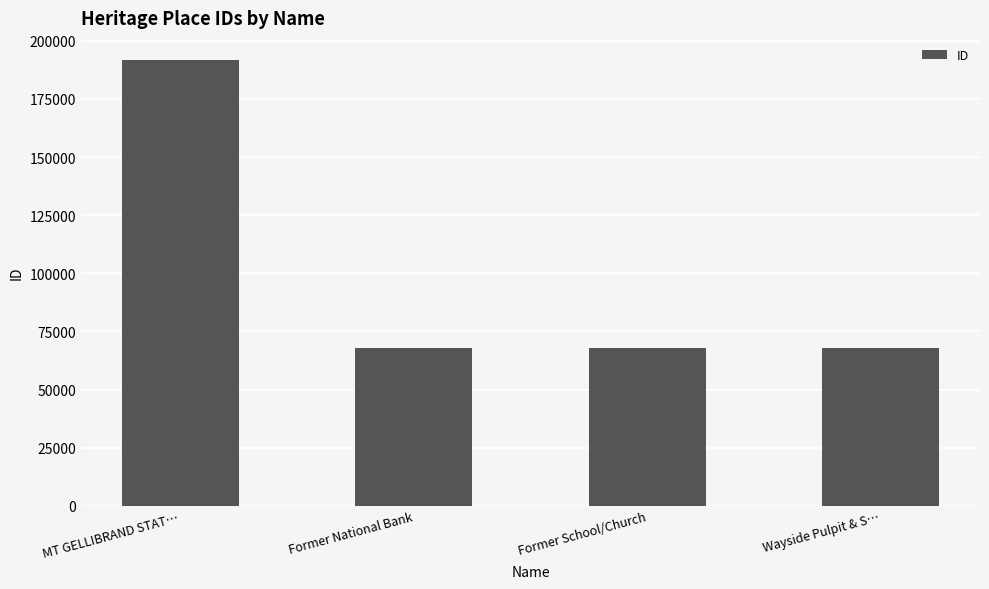

Is it true that the value at Wayside Pulpit & S… is 67779?

True